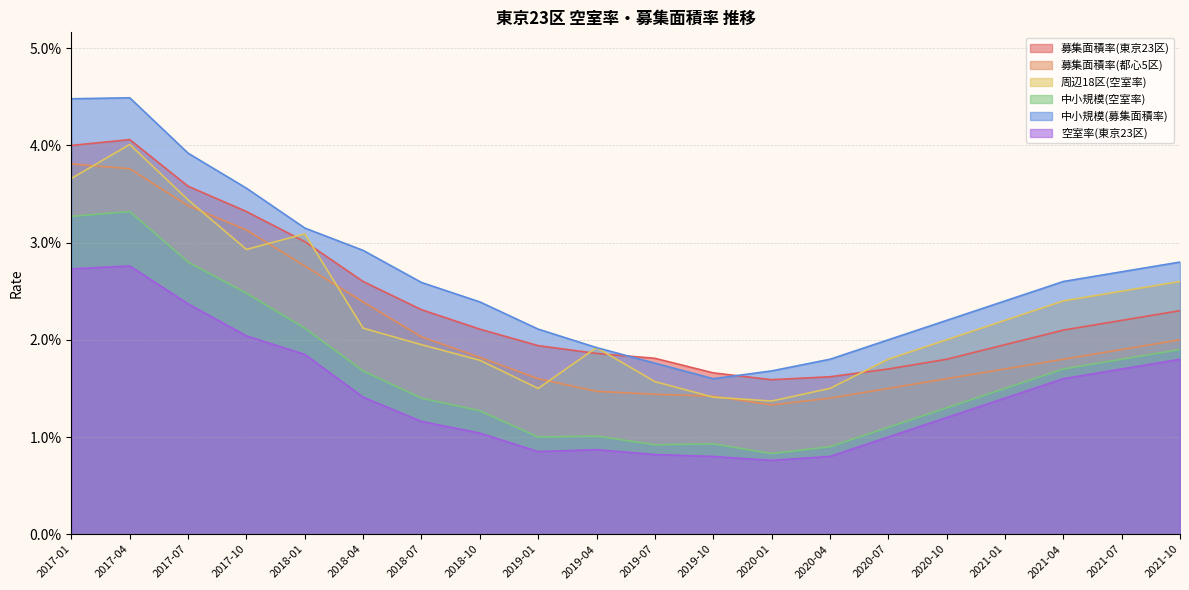

Does the chart have visible grid lines?

Yes